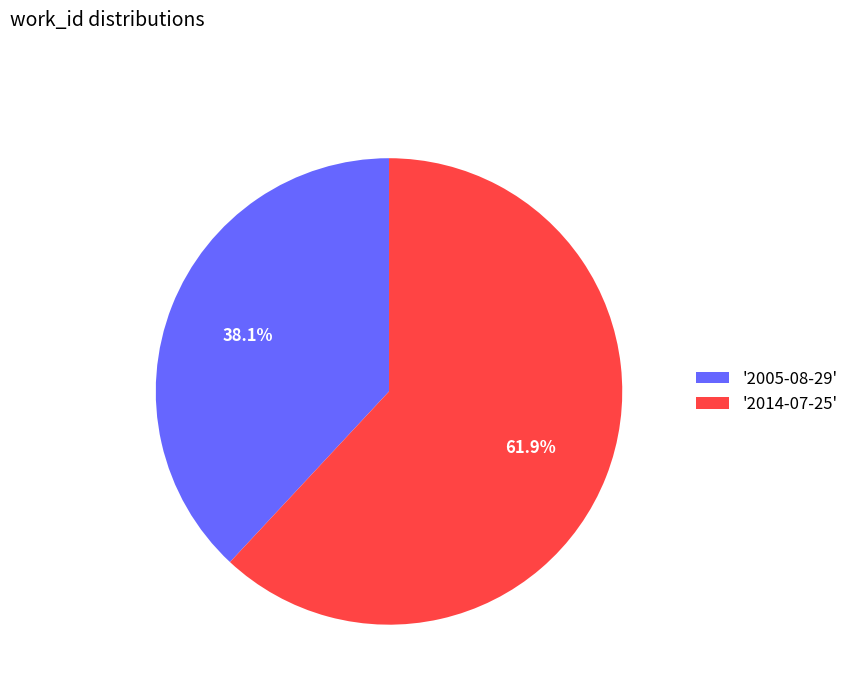

Combined, do '2014-07-25' and '2005-08-29' account for over 50%?

Yes